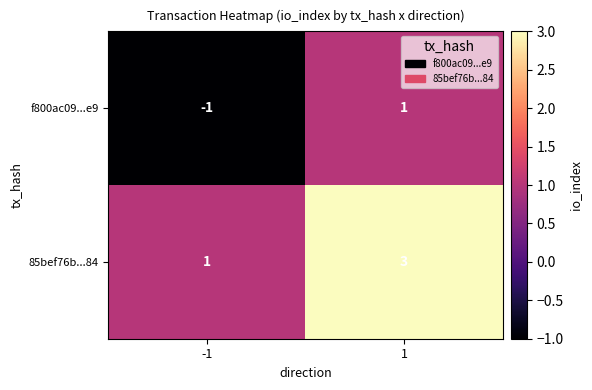

Which series has the largest total across all categories?

85bef76b...84